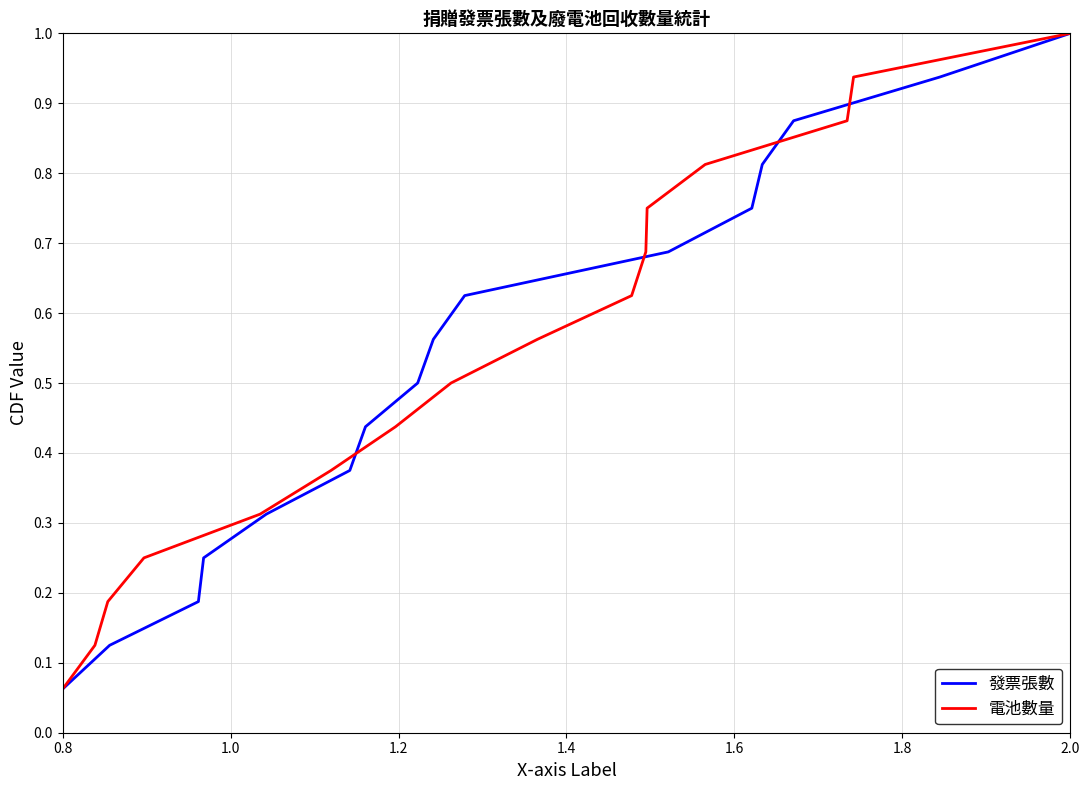

At how many categories does at least one series exceed 0?

16